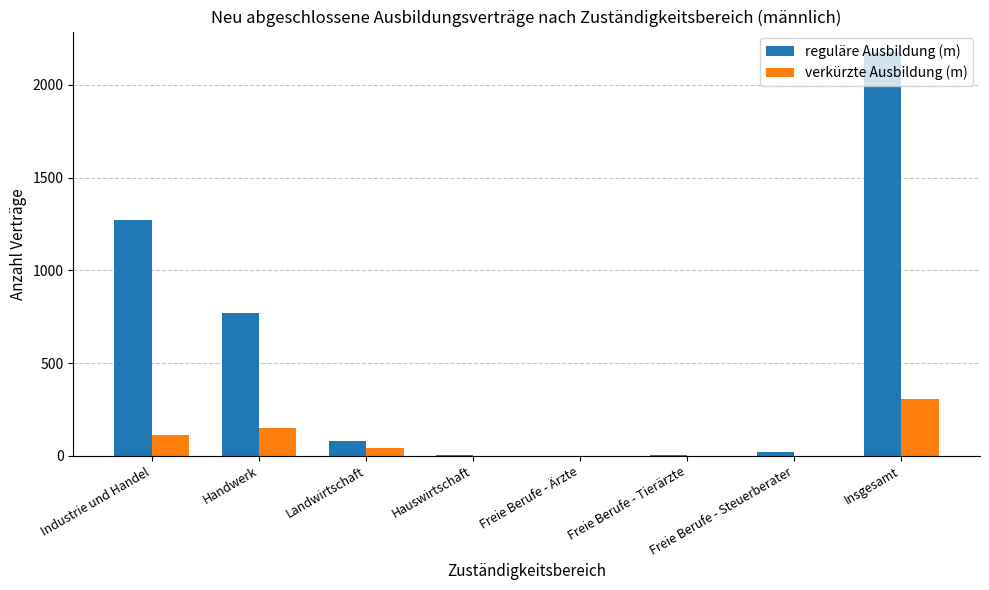

What is the average value of the verkürzte Ausbildung (m) series?

77